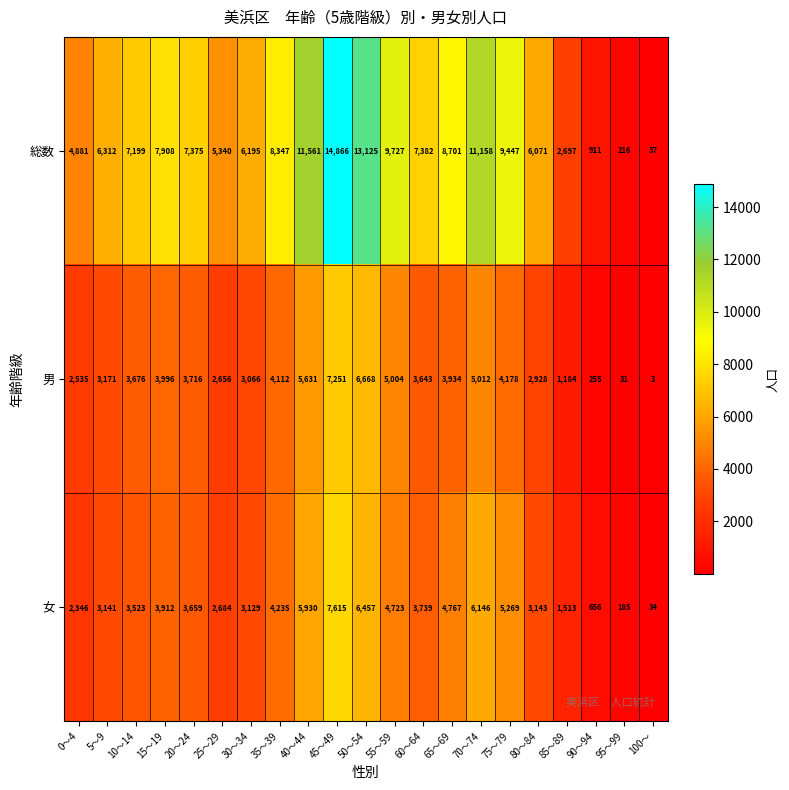

Between 70～74 and 95～99, which series saw the biggest shift?

総数